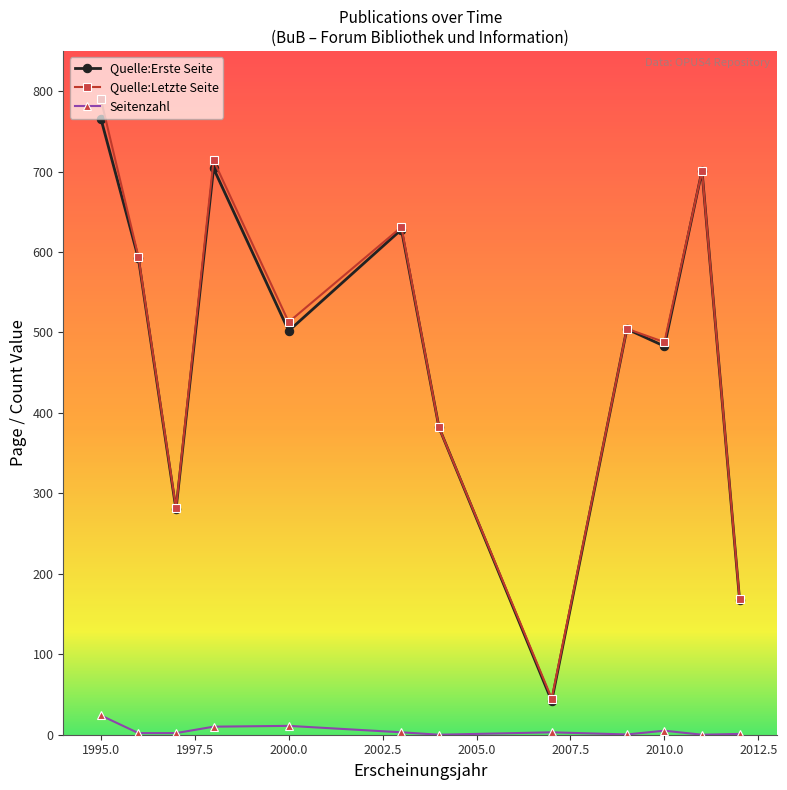

What is the highest value of the Quelle:Letzte Seite series?

790.0